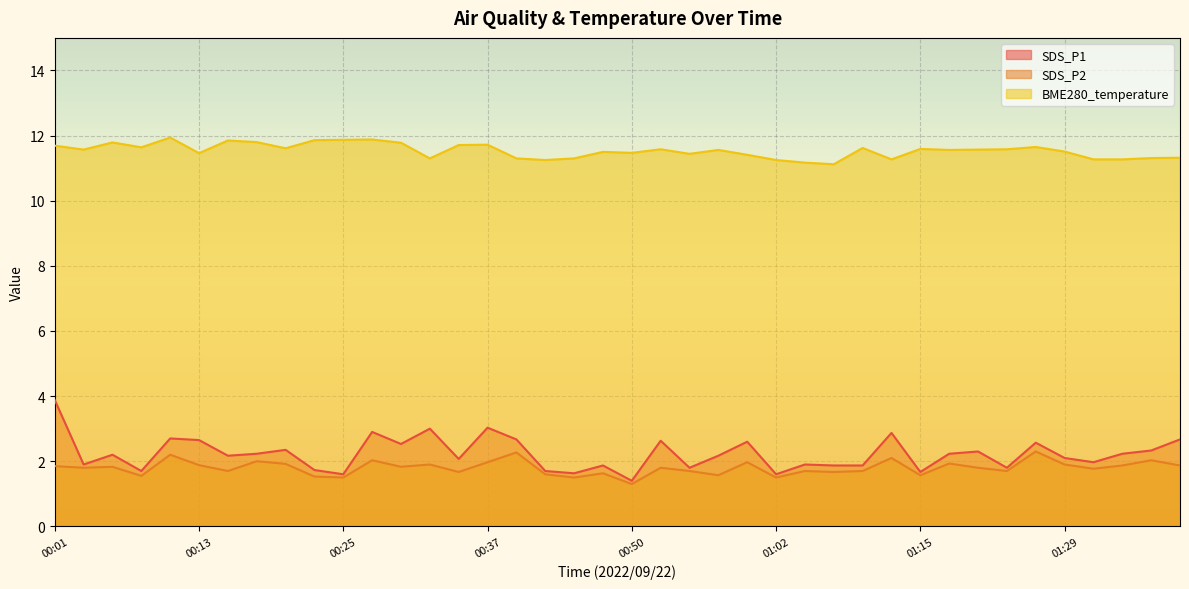

Reading right to left, what are all the values shown in this chart?

SDS_P1: 2.7	2.3	2.2	2.0	2.1	2.6	1.8	2.3	2.2	1.7	2.9	1.9	1.9	1.9	1.6	2.6	2.2	1.8	2.6	1.4	1.9	1.6	1.7	2.7	3.0	2.1	3.0	2.5	2.9	1.6	1.7	2.4	2.2	2.2	2.6	2.7	1.7	2.2	1.9	3.9
SDS_P2: 1.9	2.0	1.9	1.8	1.9	2.3	1.7	1.8	1.9	1.6	2.1	1.7	1.7	1.7	1.5	2.0	1.6	1.7	1.8	1.3	1.6	1.5	1.6	2.3	2.0	1.7	1.9	1.8	2.0	1.5	1.5	1.9	2.0	1.7	1.9	2.2	1.6	1.8	1.8	1.9
BME280_temperature: 11.3	11.3	11.3	11.3	11.5	11.7	11.6	11.6	11.6	11.6	11.3	11.6	11.1	11.2	11.2	11.4	11.6	11.4	11.6	11.5	11.5	11.3	11.2	11.3	11.7	11.7	11.3	11.8	11.9	11.9	11.9	11.6	11.8	11.8	11.5	11.9	11.6	11.8	11.6	11.7